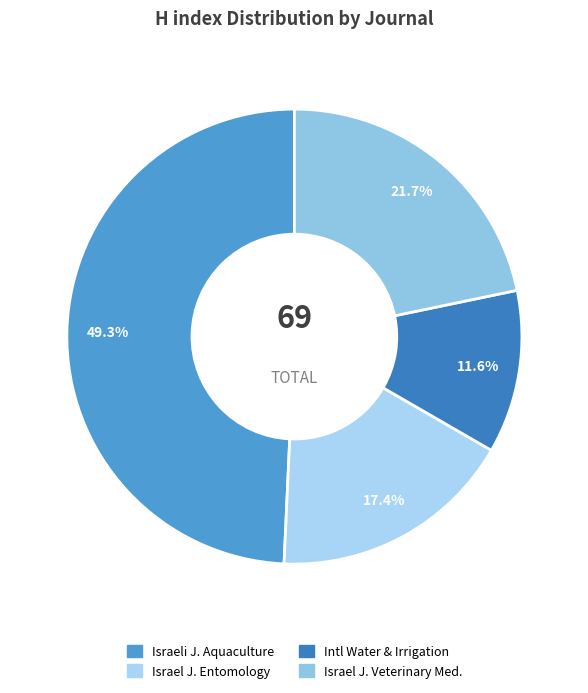

How many slices are in this pie chart?

4